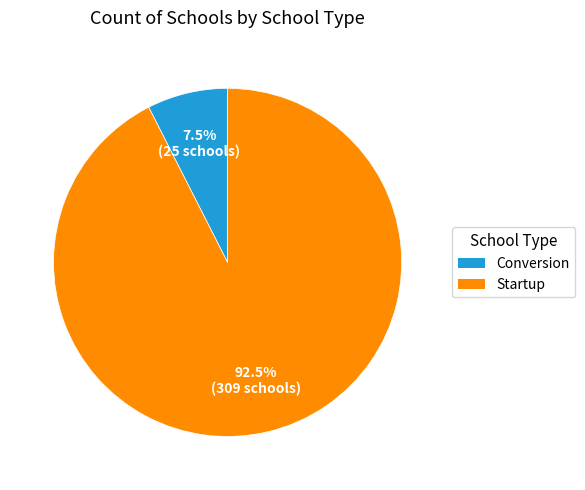

What is the ratio of the value at Conversion to the value at Startup?

0.1